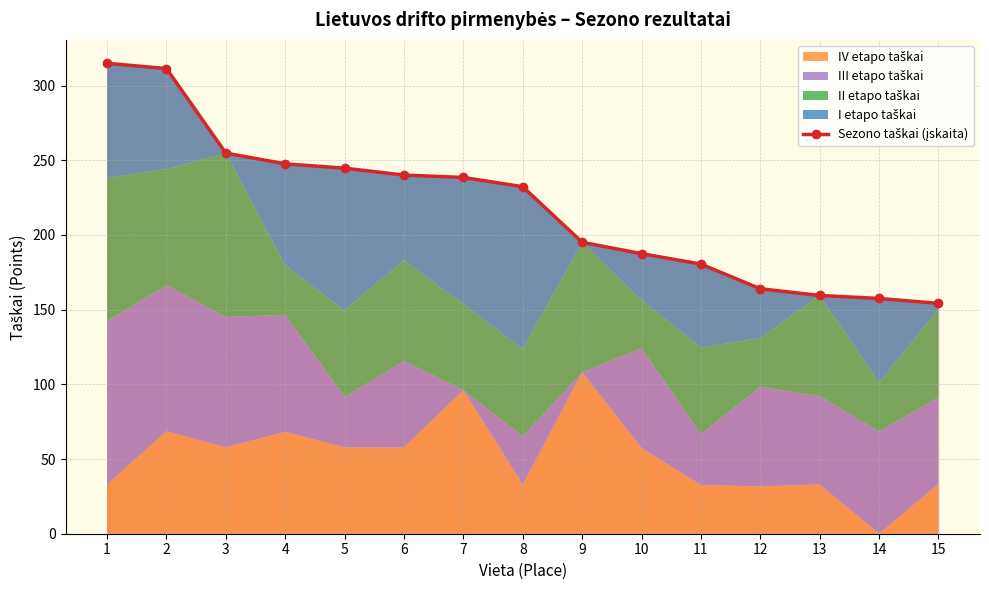

How many data points are less than 232?

7